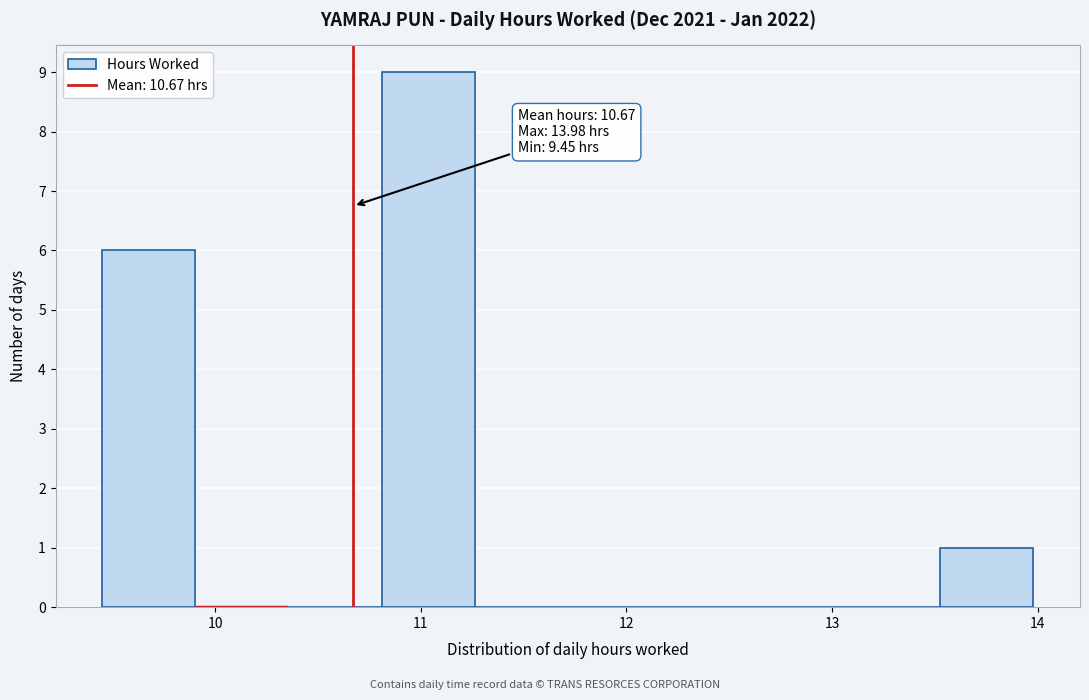

Which range on the x-axis has the tallest bar?

10.8 to 11.3